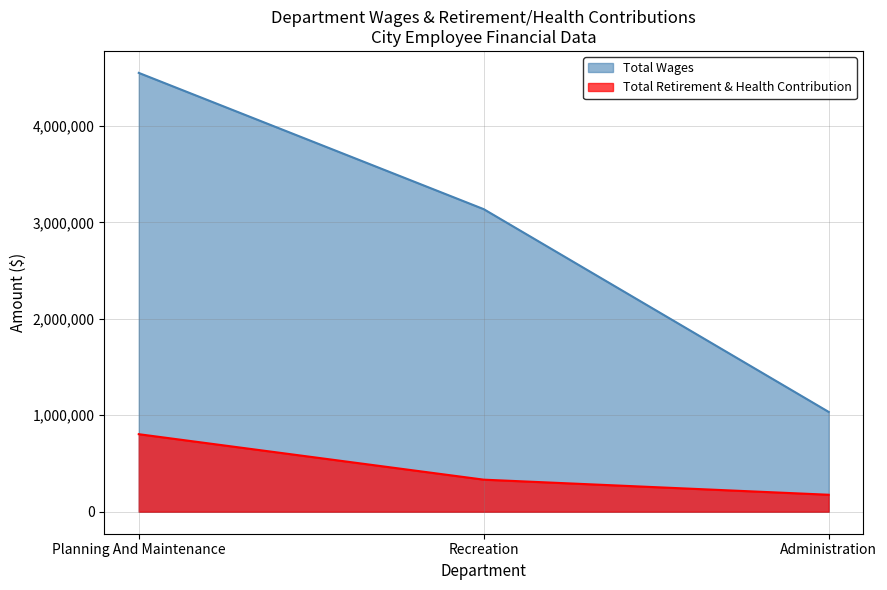

At which label does Total Wages reach its minimum?

Administration